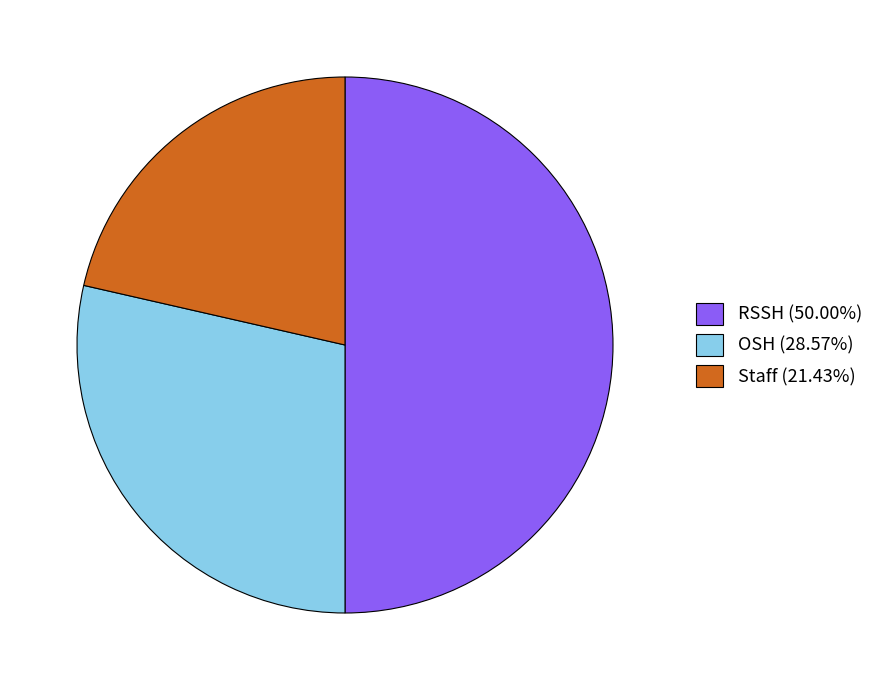

Is OSH (28.57%) the majority of the pie?

No